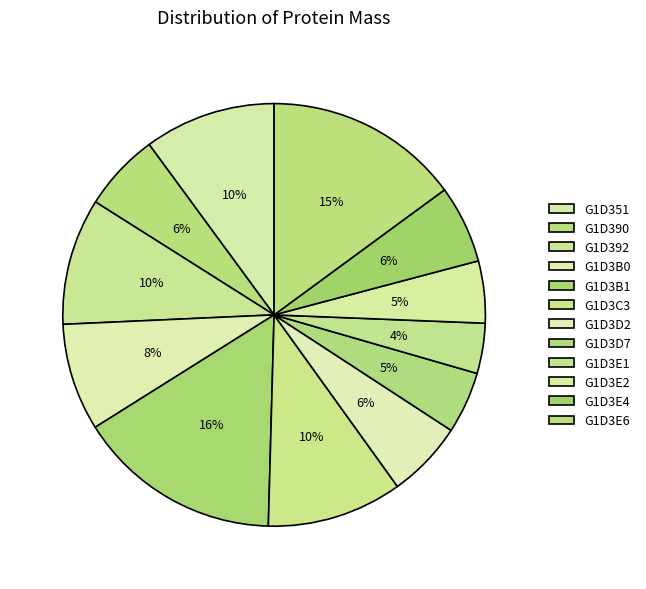

To the nearest percent, what percentage of the pie is G1D3E4?

6%